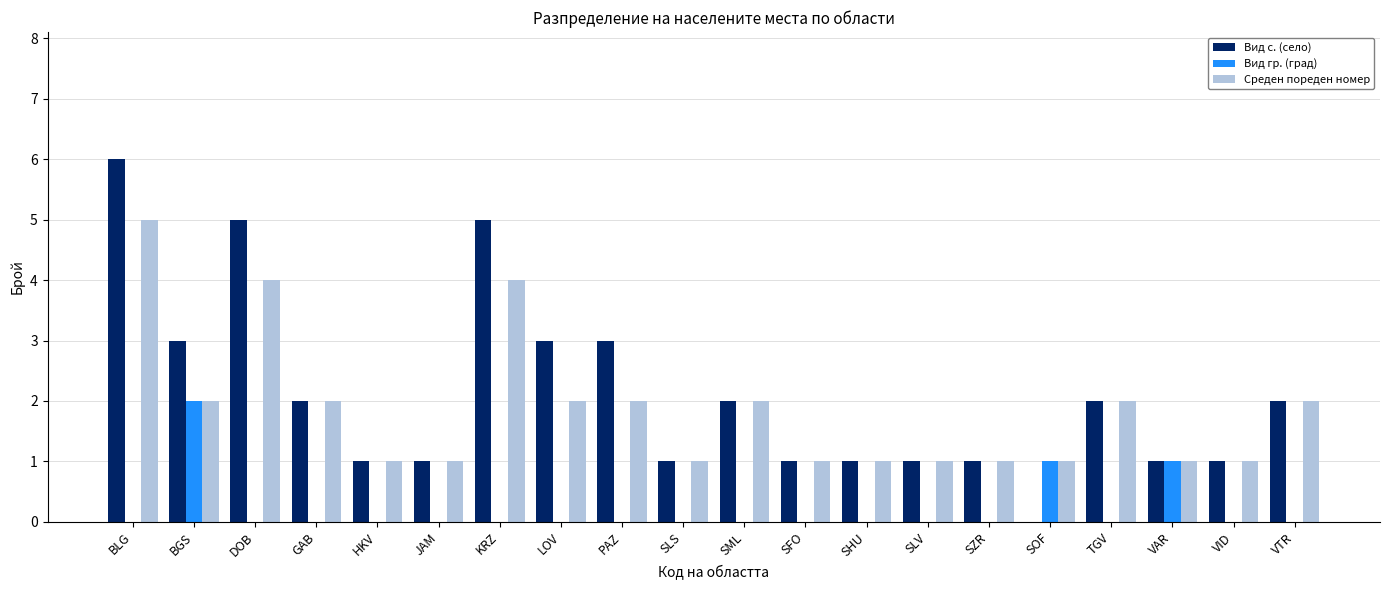

What value does the Вид с. (село) series have at LOV?

3